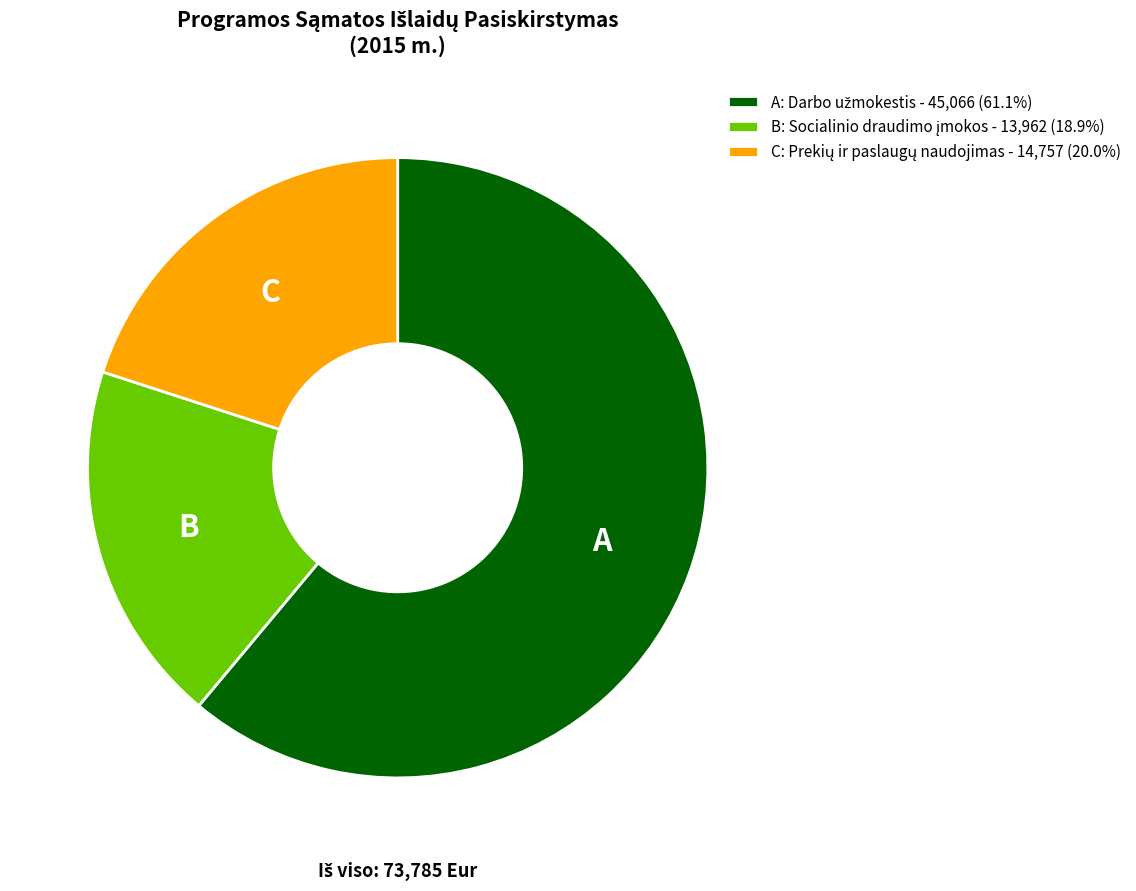

Does any single category account for the majority?

Yes